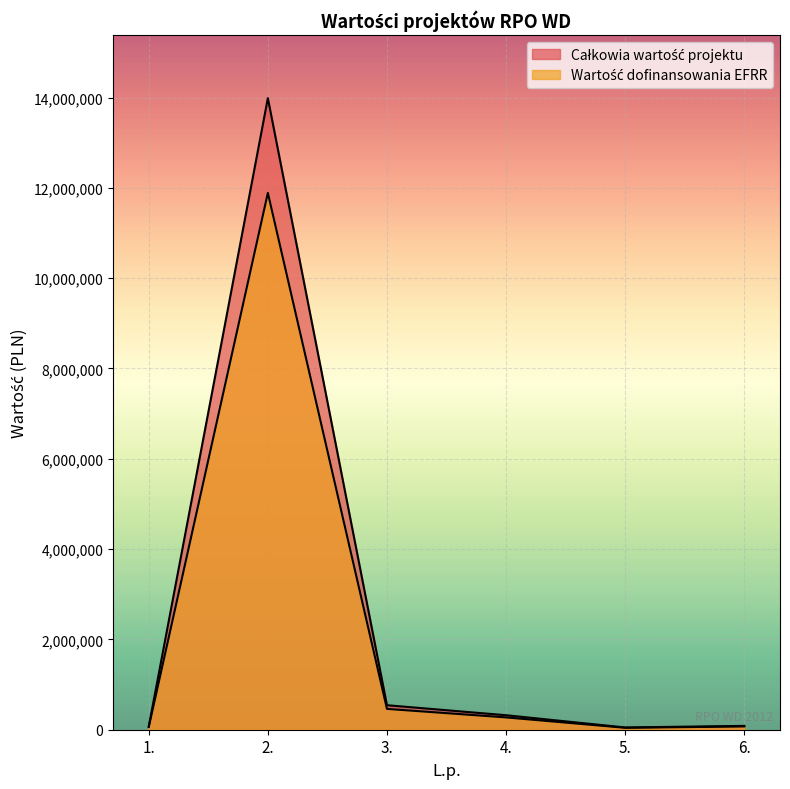

List the series in order of their peak value, lowest first.

Całkowia wartość projektu, Wartość dofinansowania EFRR